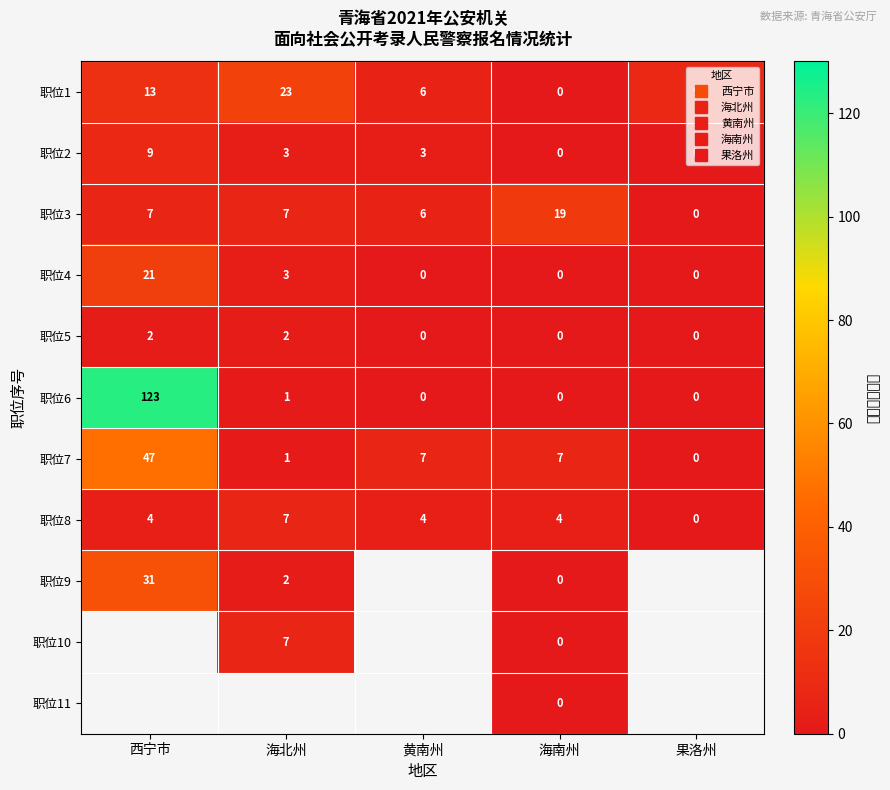

Which category has the lowest value across all series?

海南州